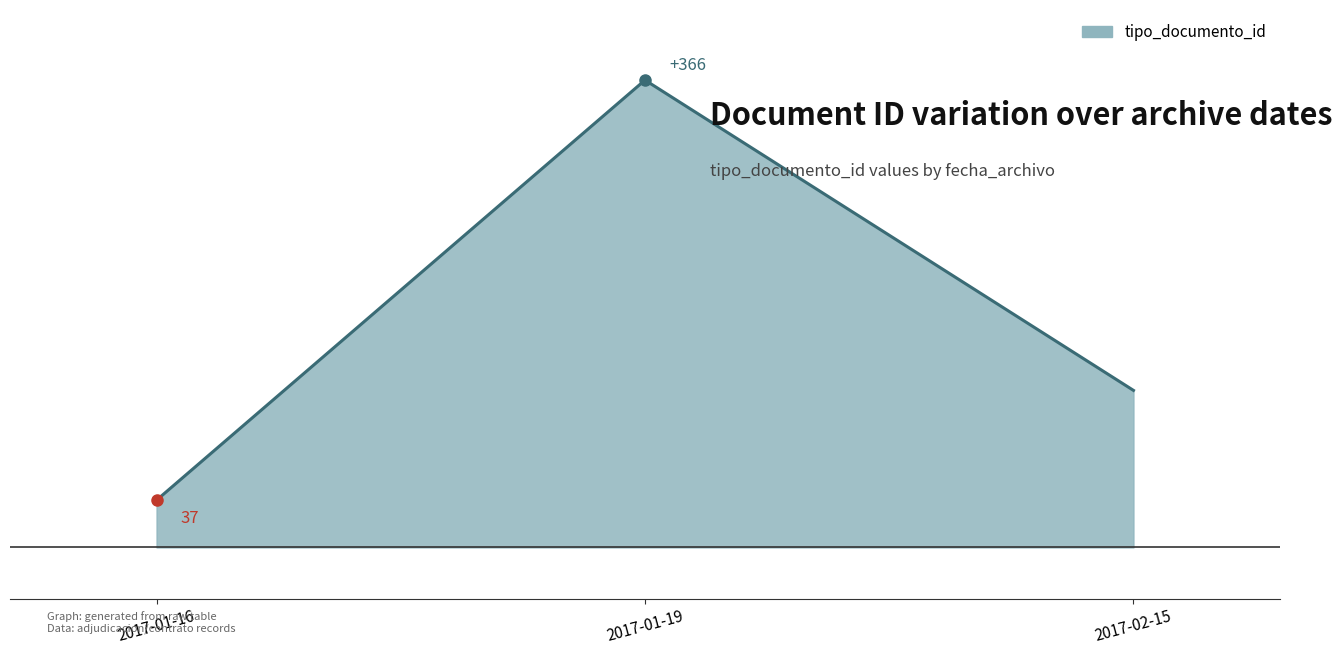

Rank the categories by value from highest to lowest.

2017-01-19, 2017-02-15, 2017-01-16